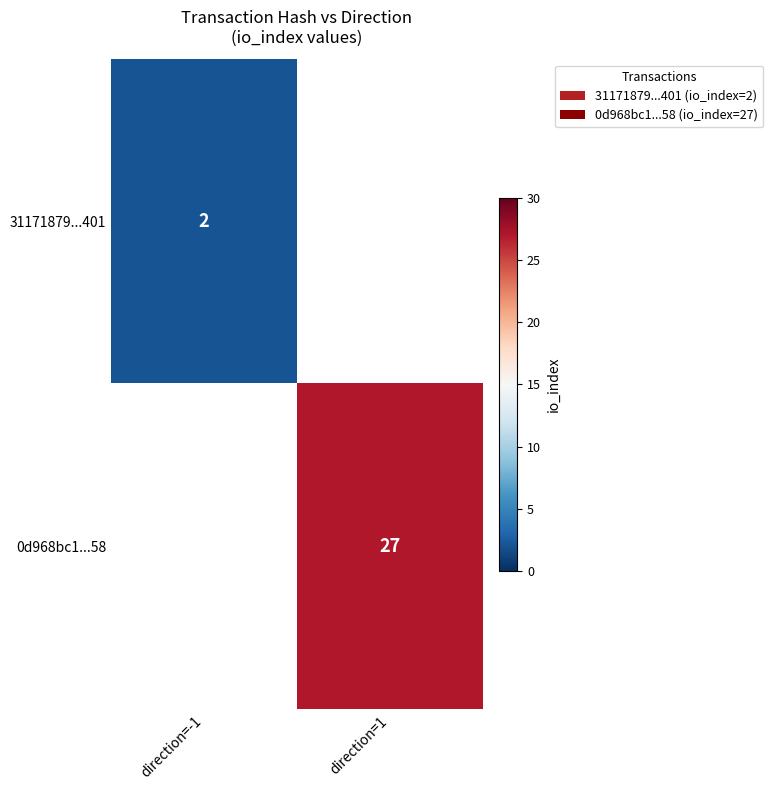

Is it true that 0d968bc1...58 equals 42 at direction=1?

False